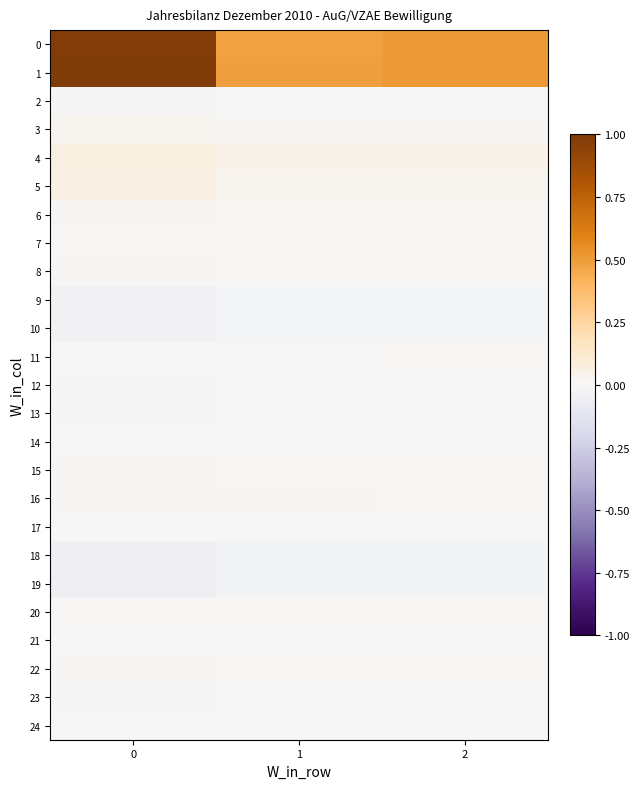

What is the total value across all series at 2?

1.0